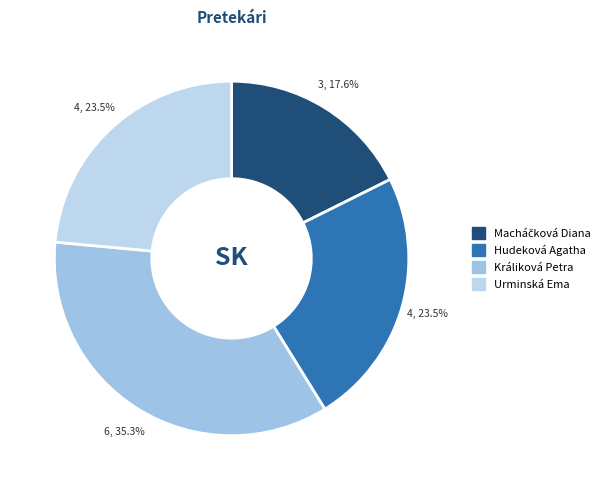

How many segments does this pie chart have?

4